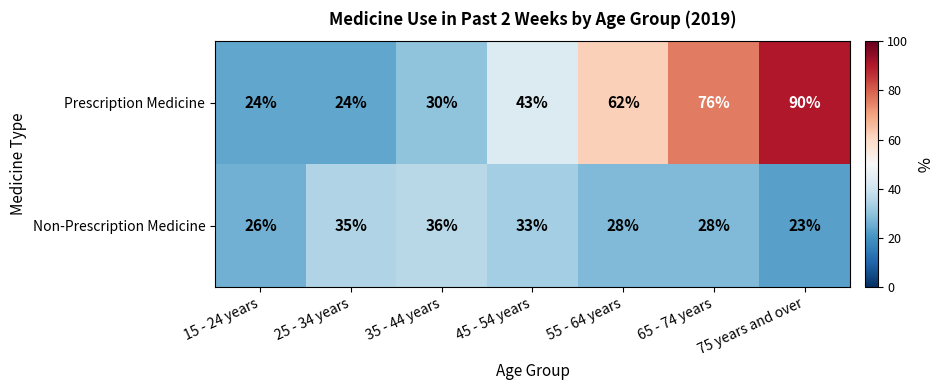

What is the difference between the maximum and minimum values in the Prescription Medicine series?

66